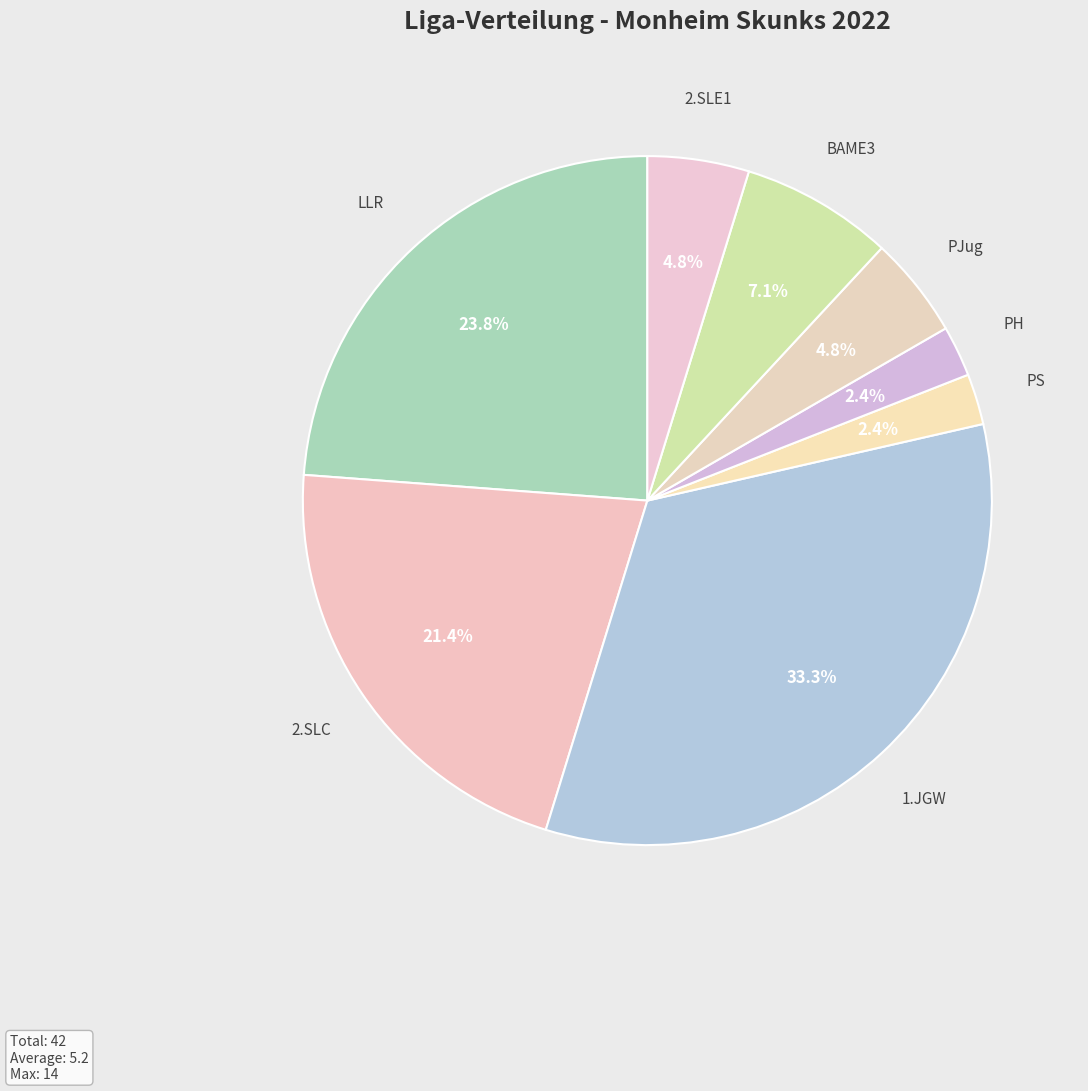

Does any single category account for the majority?

No